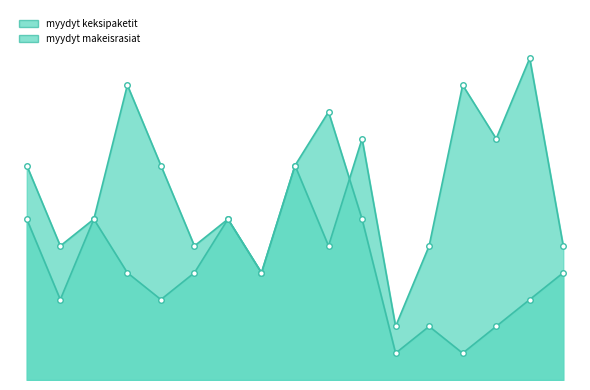

What is the value of the myydyt keksipaketit point at the 10th from the left?

5